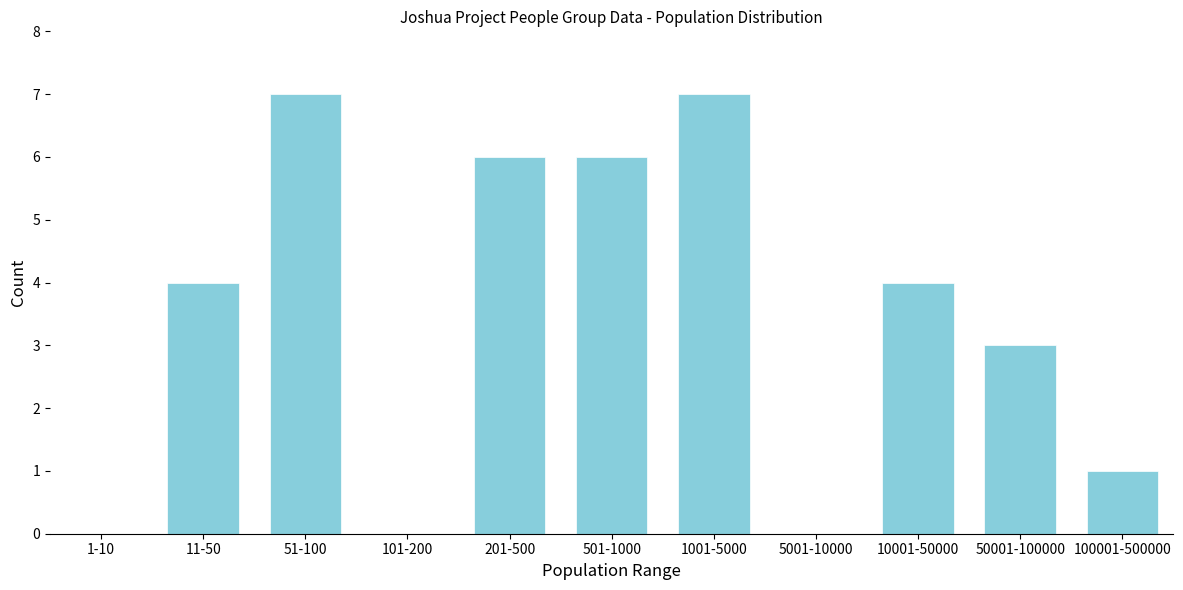

Reading left to right, what are all the values shown in this chart?

1-10=0	11-50=4	51-100=7	101-200=0	201-500=6	501-1000=6	1001-5000=7	5001-10000=0	10001-50000=4	50001-100000=3	100001-500000=1